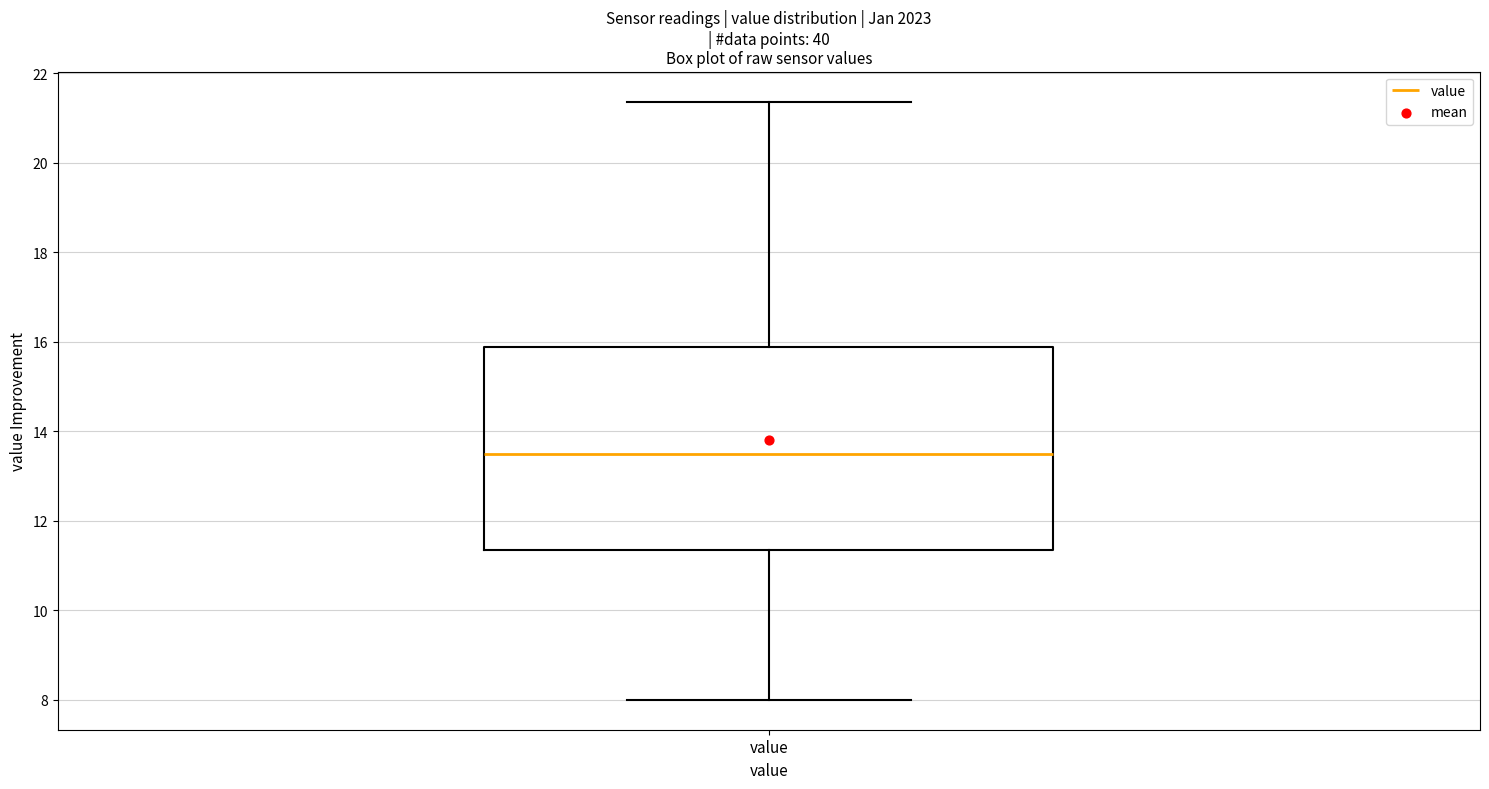

Where does the lower whisker of the box for value end on the y-axis? The values are not printed on the chart, so give them approximately, as read against the axis.

8.0